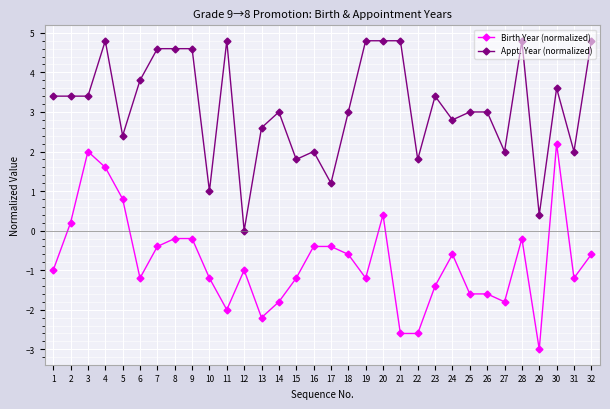

Does the chart have visible grid lines?

Yes